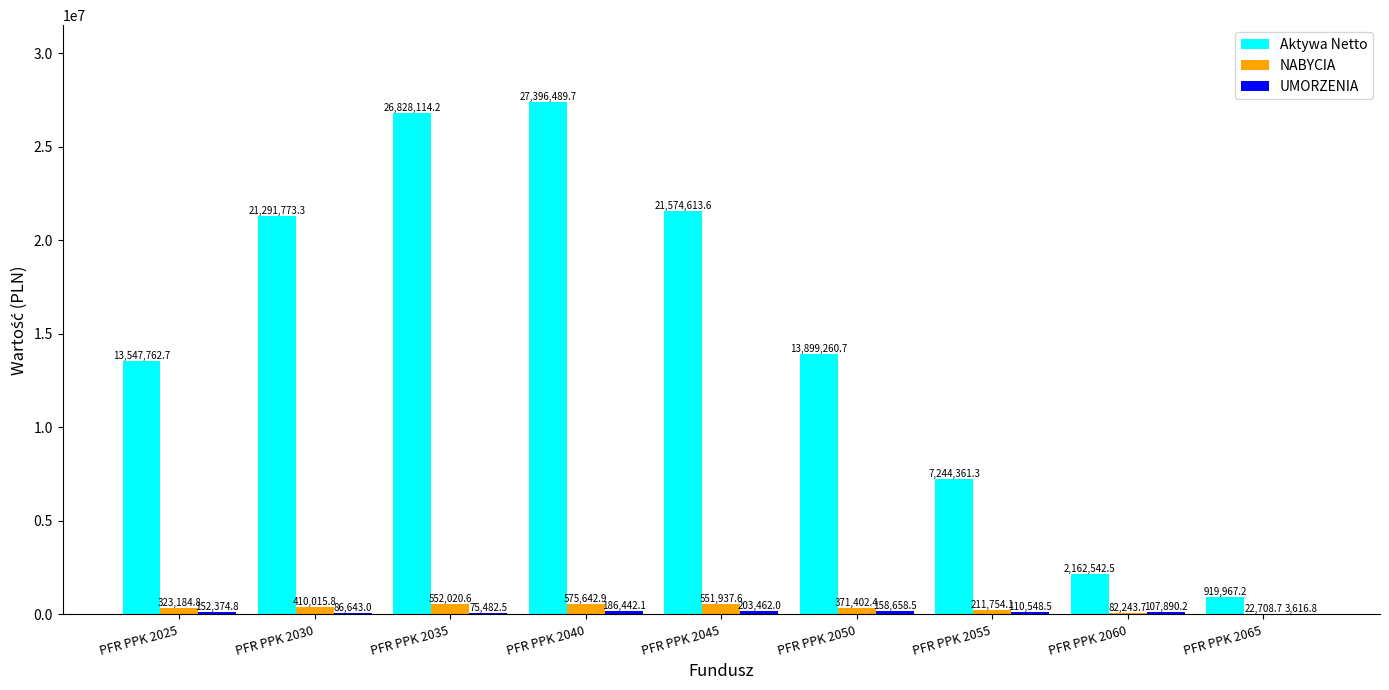

What is the sum of all Aktywa Netto values?

134864885.2